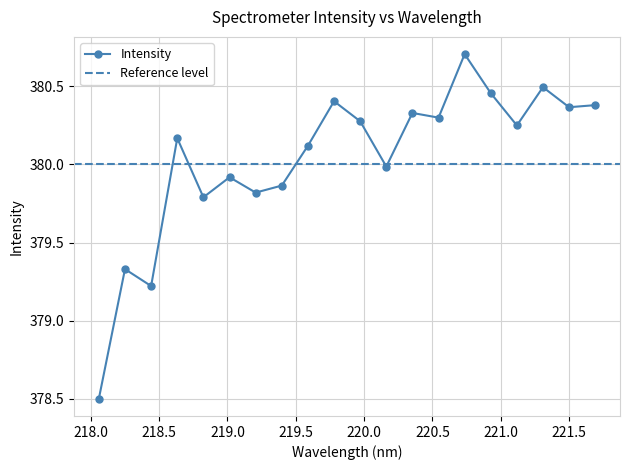

How many data points does each series have?

20